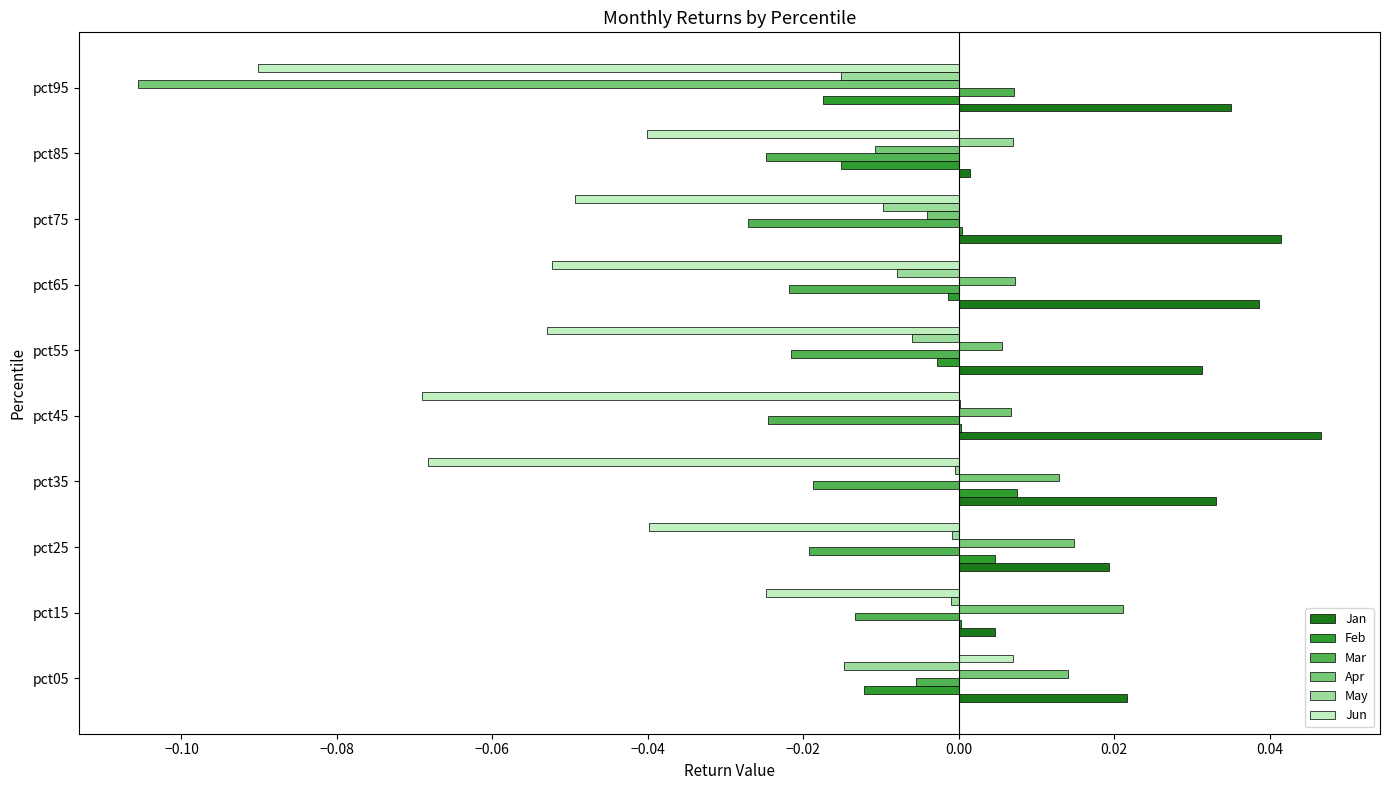

Which series changed the most between pct05 and pct95?

Apr